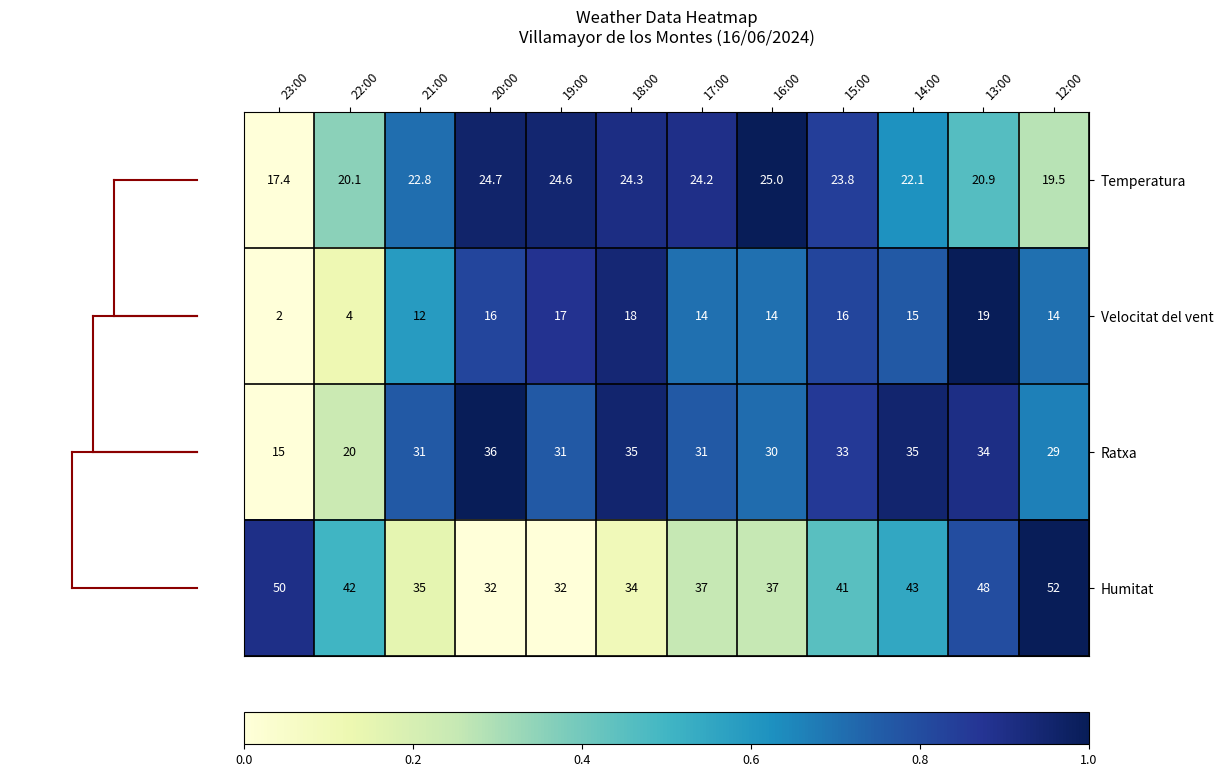

True or false: Humitat has a value of 37.0 at 17:00.

True